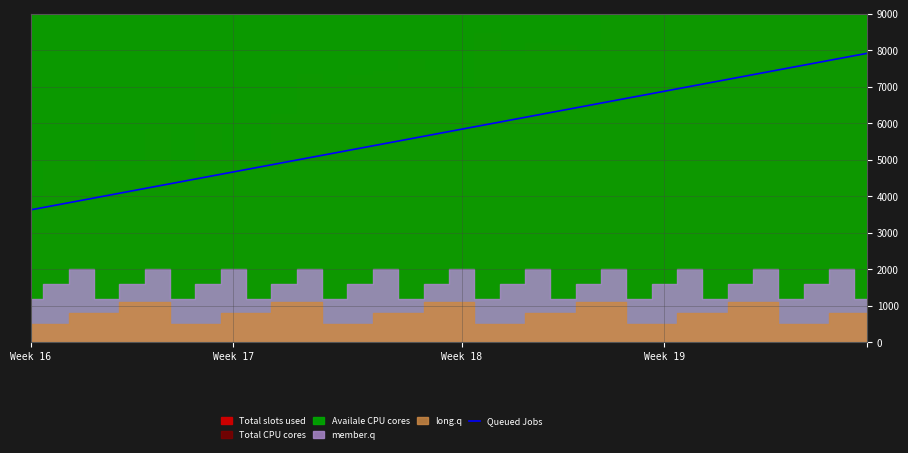

True or false: the data has more than 2 interior local peaks.

False